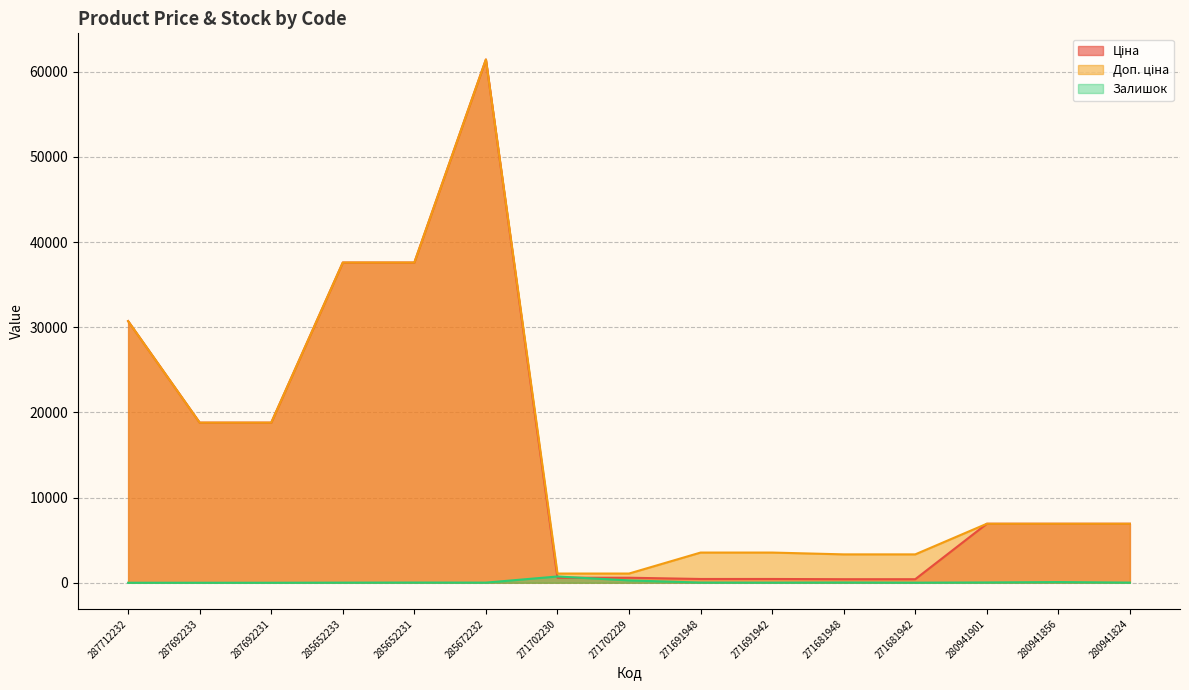

Between 271691942 and 271681948, which series saw the biggest shift?

Доп. ціна